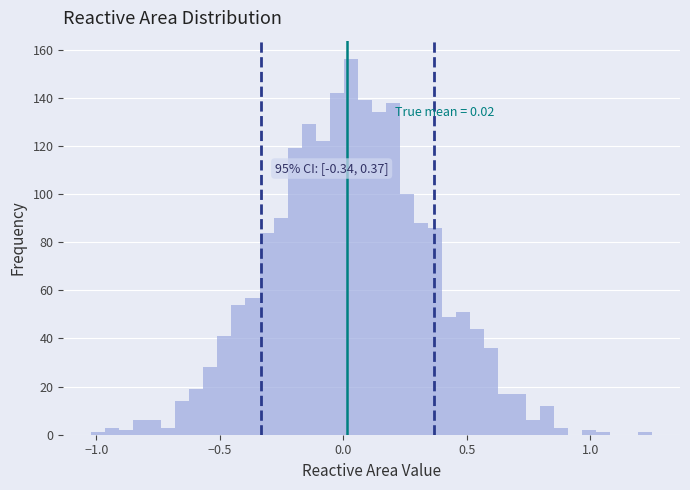

Around what value on the x-axis is the tallest bar? Give the approximate position of its centre, as read against the axis.

0.05